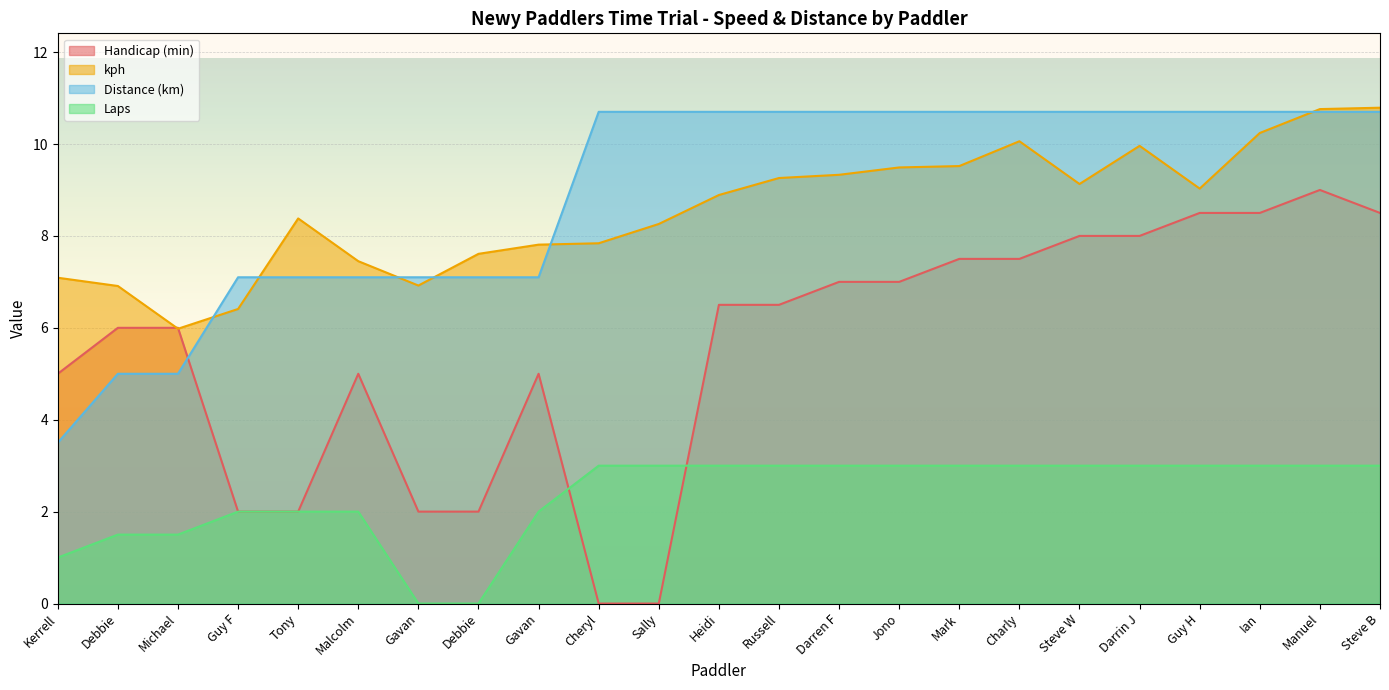

Which series has the largest total across all categories?

Distance (km)